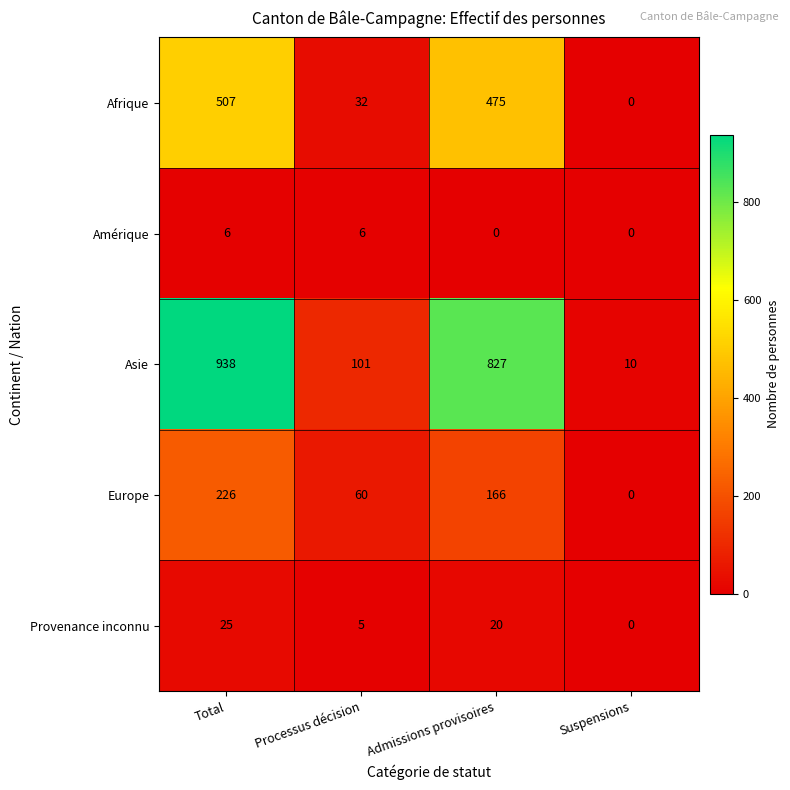

Which series changed the most between Processus décision and Suspensions?

Asie